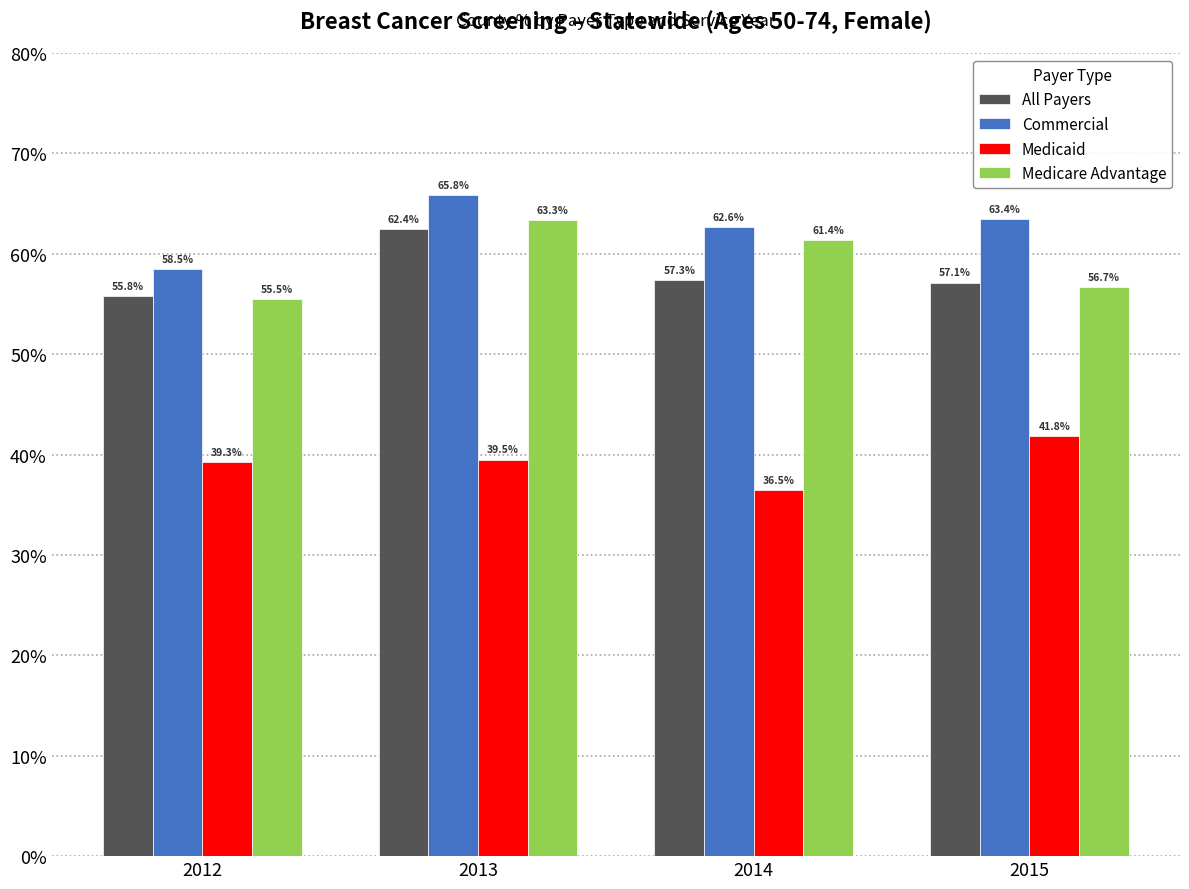

What are all the series names shown in the legend?

All Payers, Commercial, Medicaid, Medicare Advantage